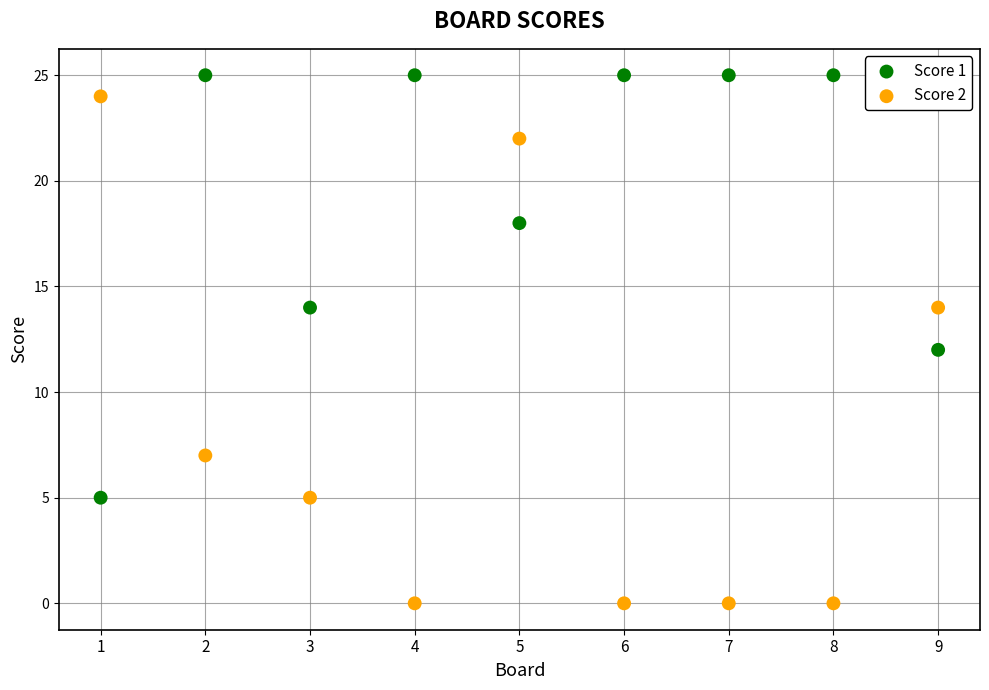

Which series has the widest spread of Y values?

Score 2